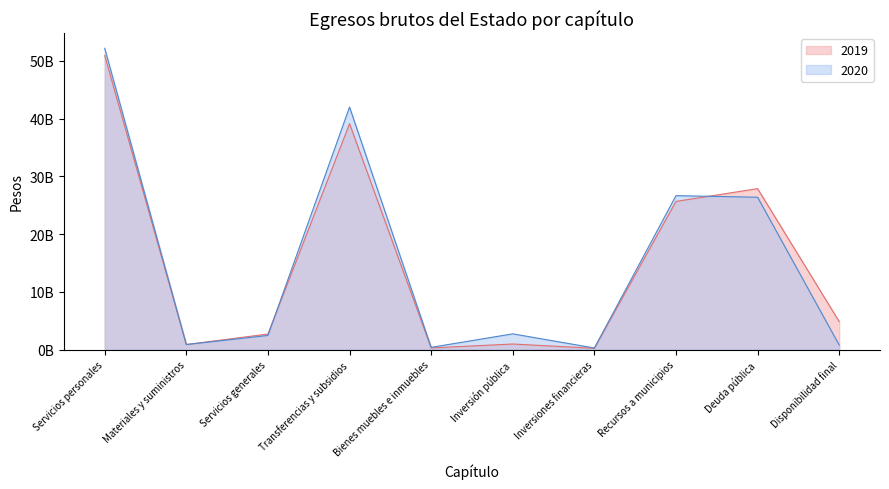

How many lines are shown in the chart?

2